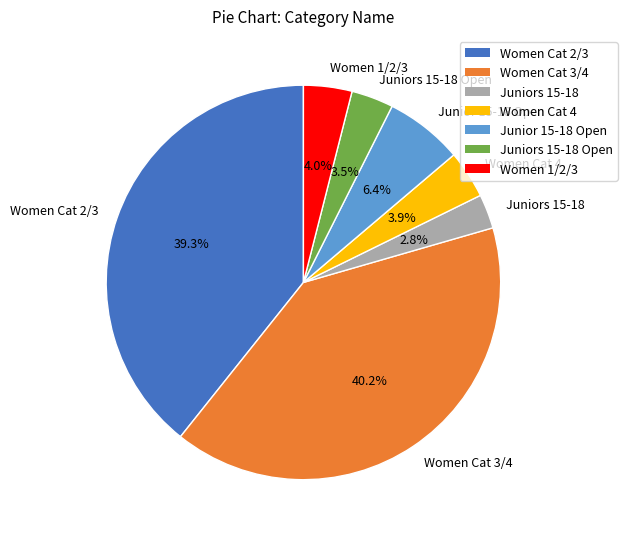

To the nearest percent, what percentage of the pie is Women Cat 3/4?

40%